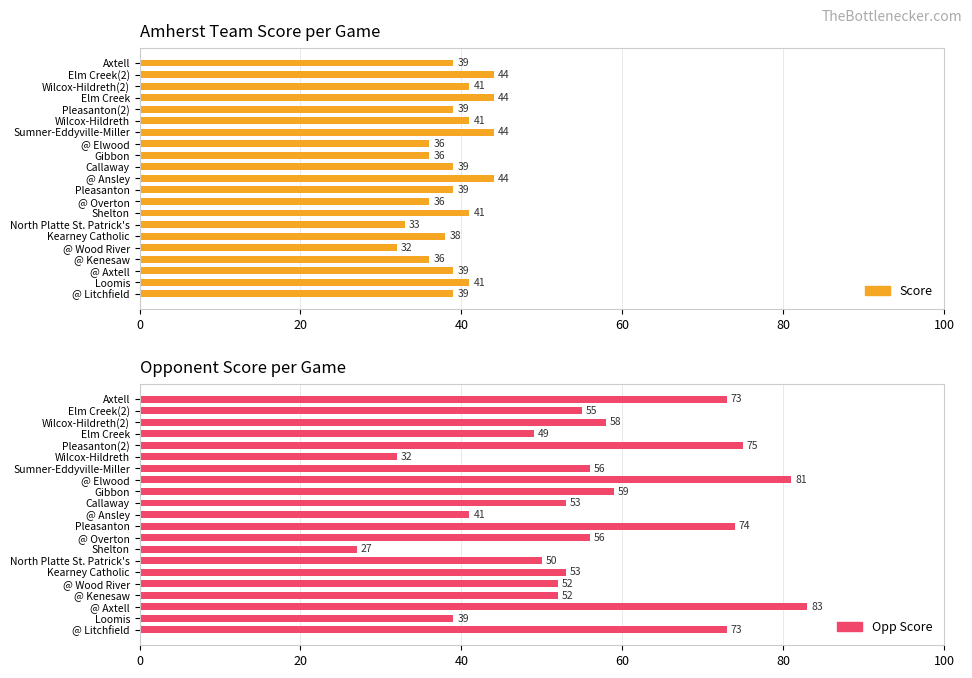

Reading left to right, what are all the values shown in this chart?

Score: 39	41	39	36	32	38	33	41	36	39	44	39	36	36	44	41	39	44	41	44	39
Opp Score: 73	39	83	52	52	53	50	27	56	74	41	53	59	81	56	32	75	49	58	55	73